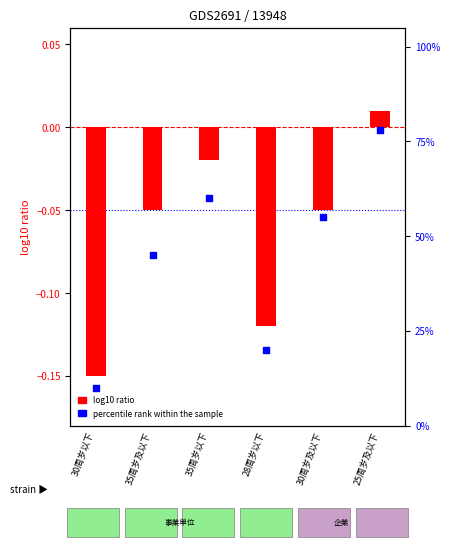

What is the change in value from 30周岁以下 to 28周岁以下?

+10